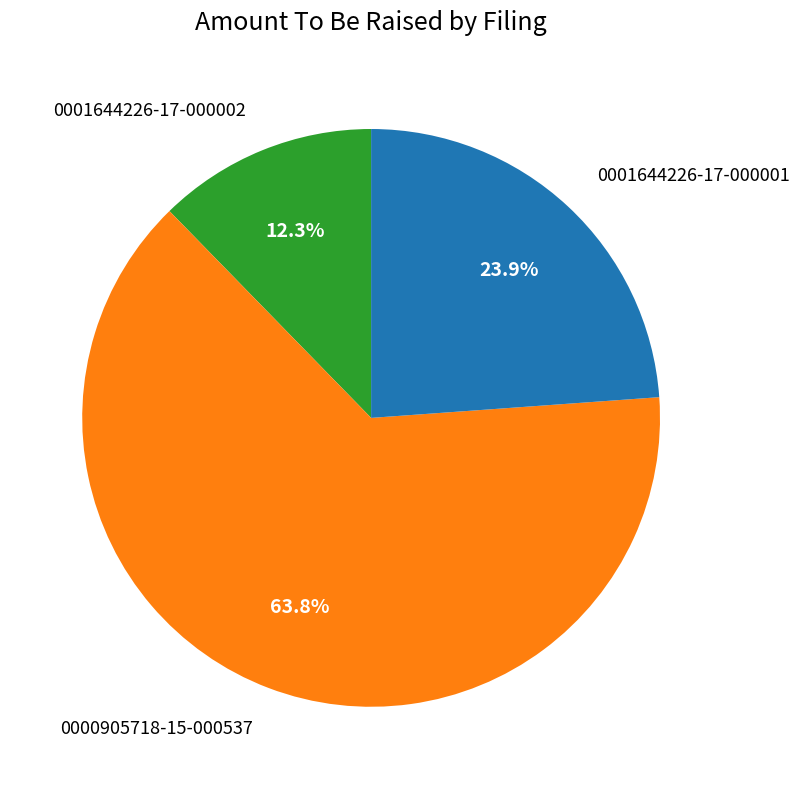

What is the smallest slice in the pie chart?

0001644226-17-000002